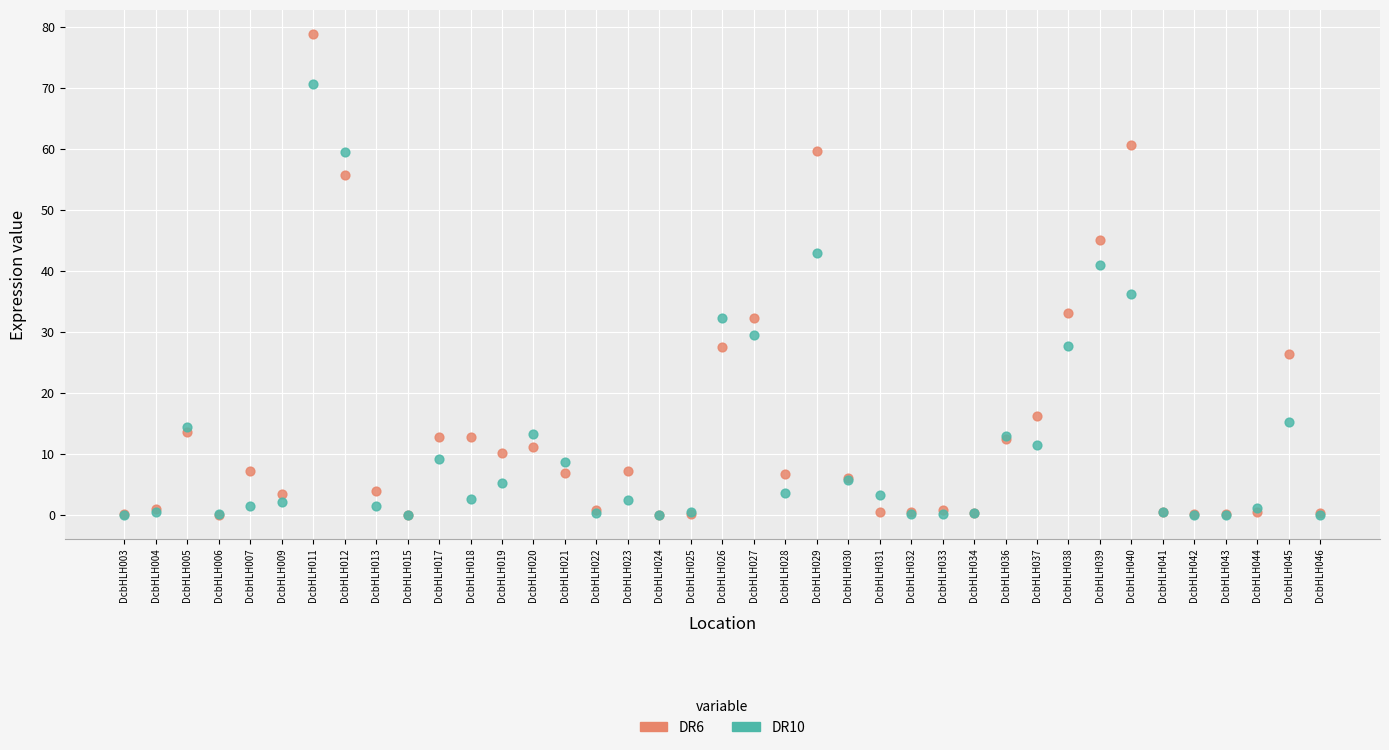

Which series reaches the maximum Y coordinate?

DR6